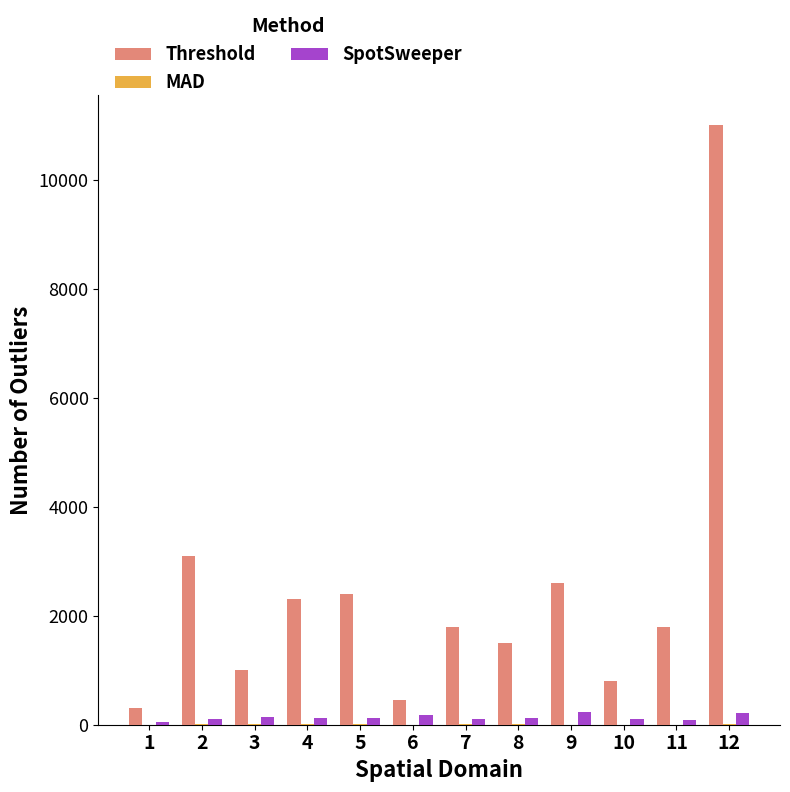

What is the approximate value of SpotSweeper at 6?

180.0